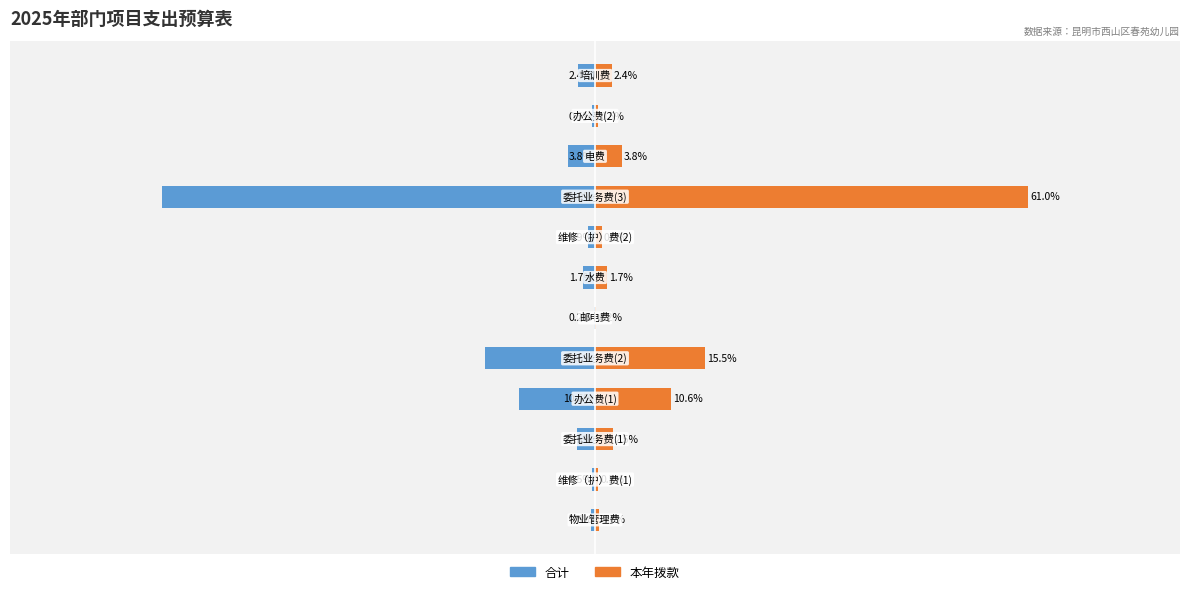

How many bars are there in each group?

2